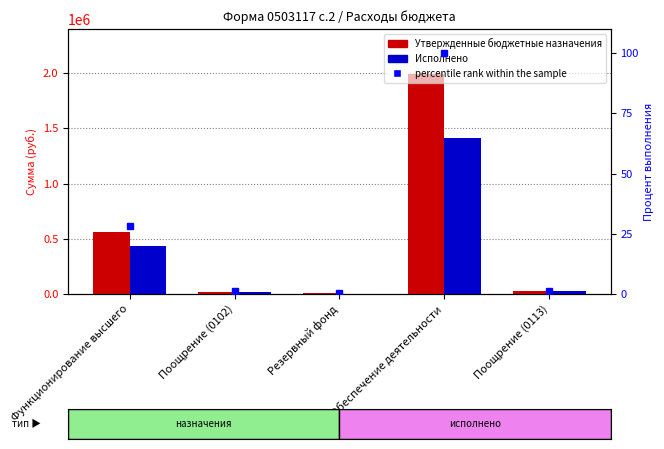

The percentile rank within the sample series shows 1.1 at Поощрение (0102). True or false?

True